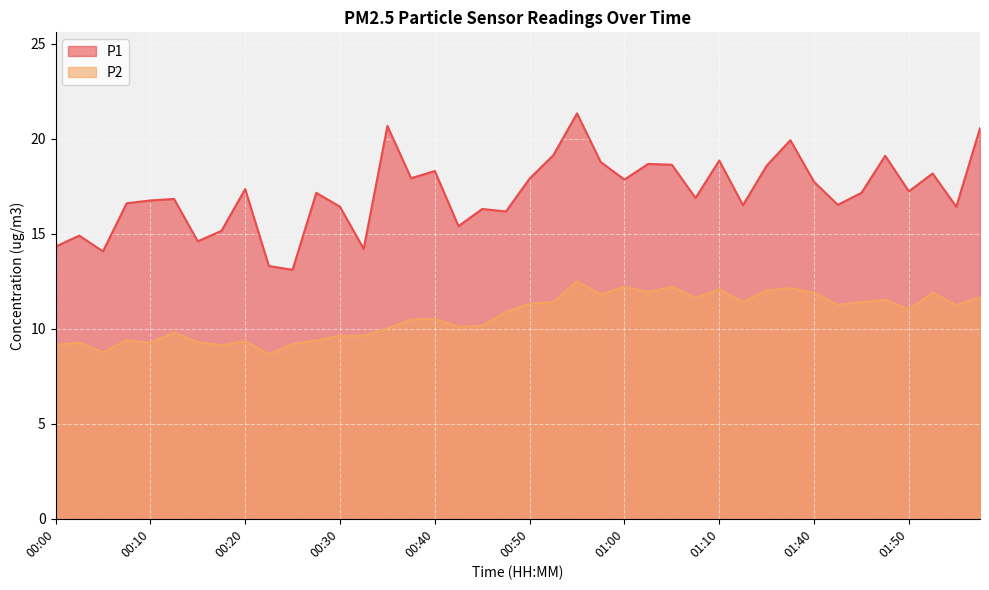

What is the sum of all P2 values?

426.5